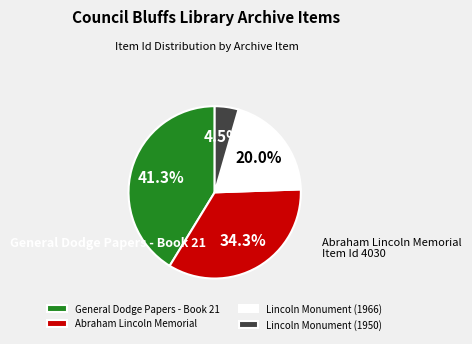

How many slices are in this pie chart?

4